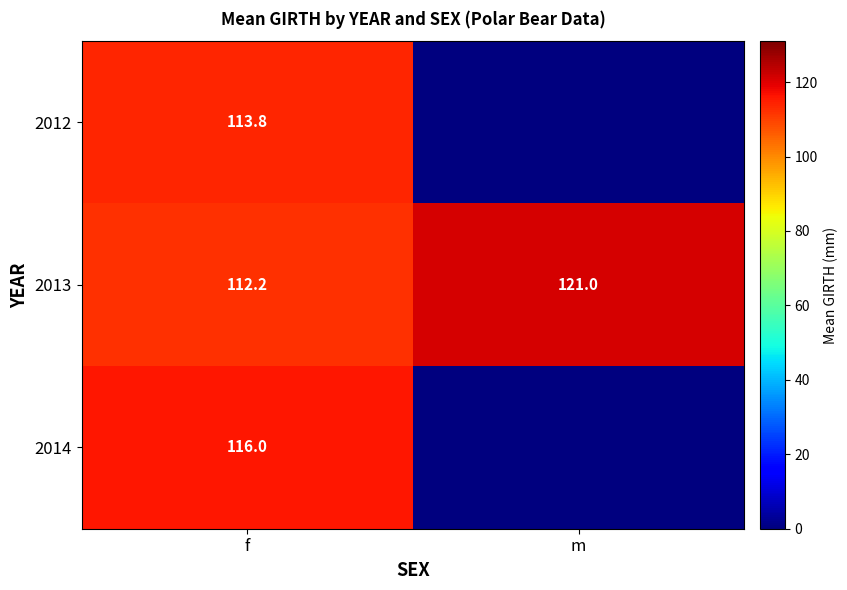

Rank the series at f from highest to lowest value.

2014, 2012, 2013